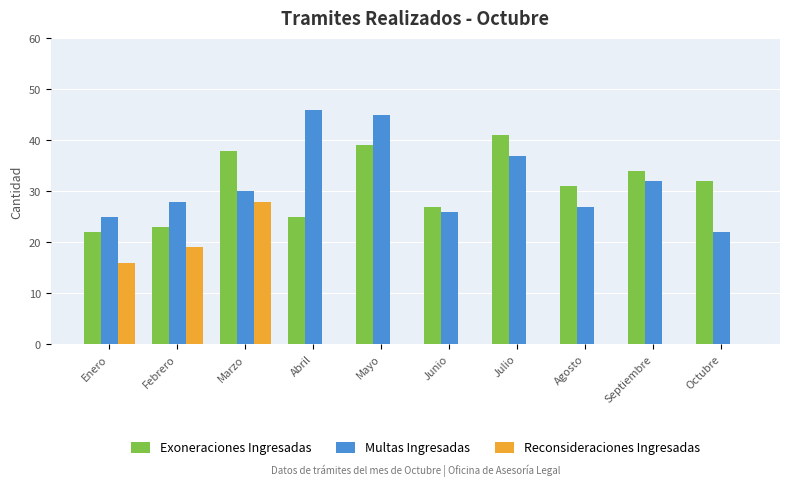

Is the value of Reconsideraciones Ingresadas at Julio greater than the value of Exoneraciones Ingresadas at Septiembre?

No